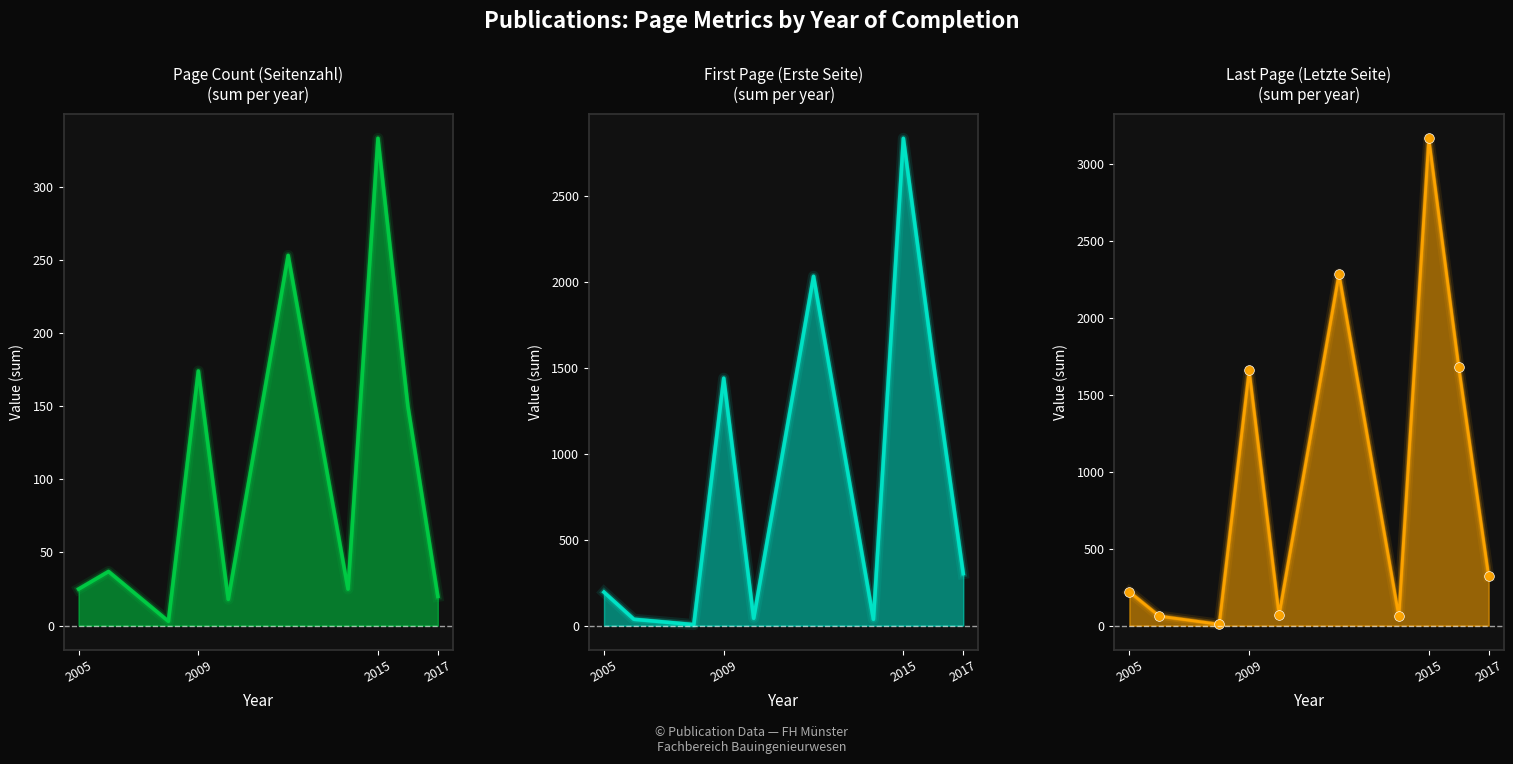

What position from the left is 2015?

3